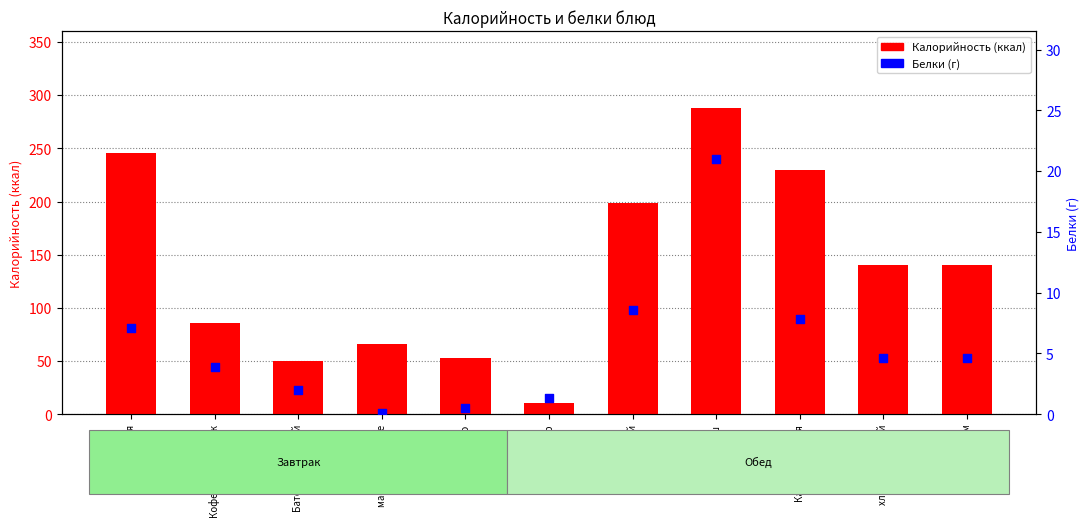

Which series has the largest Y range (max minus min)?

Калорийность